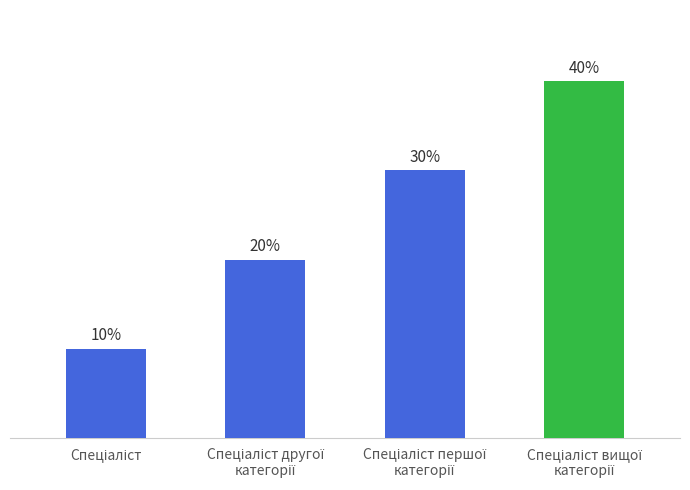

Does the chart contain any negative values?

No